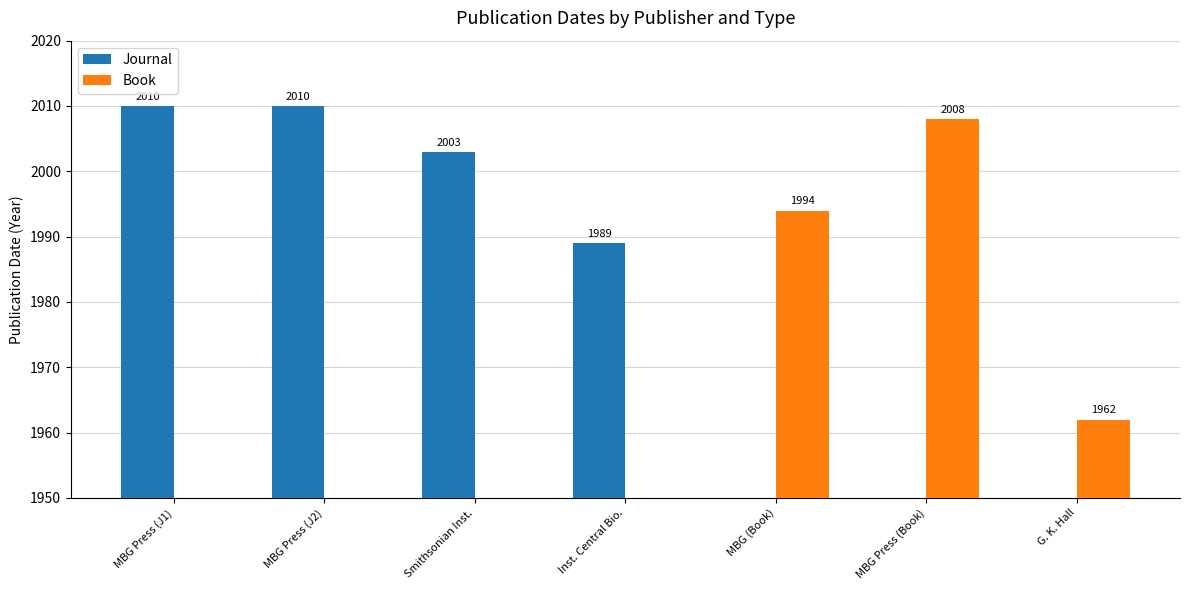

What is the label of the 4th bar from the left?

Inst. Central Bio.